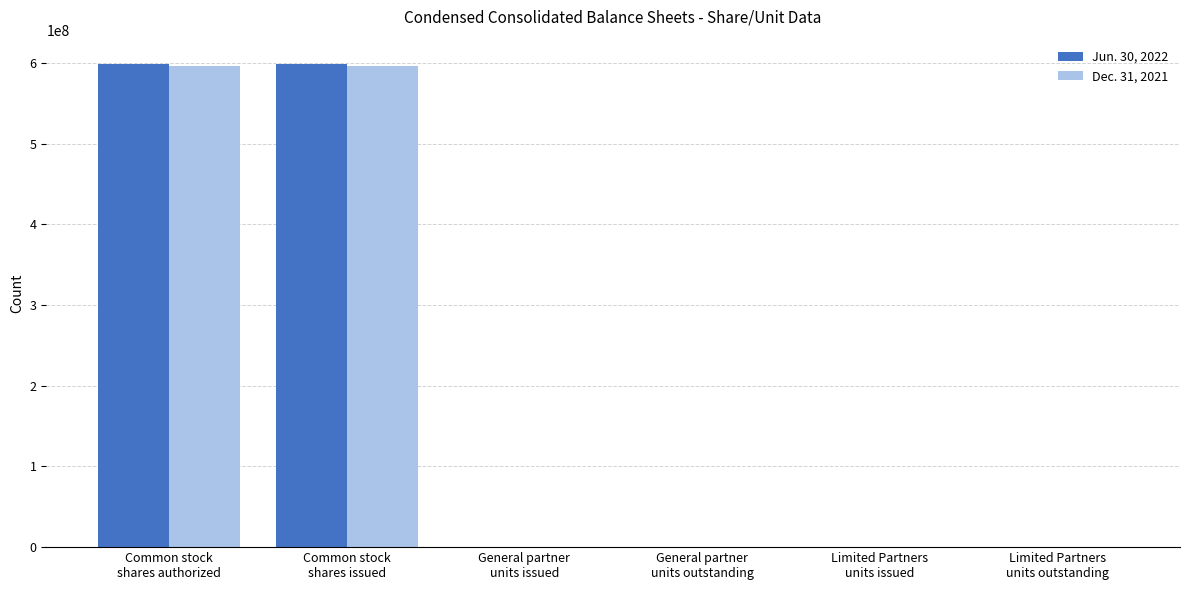

What is the greatest value displayed?

598839000